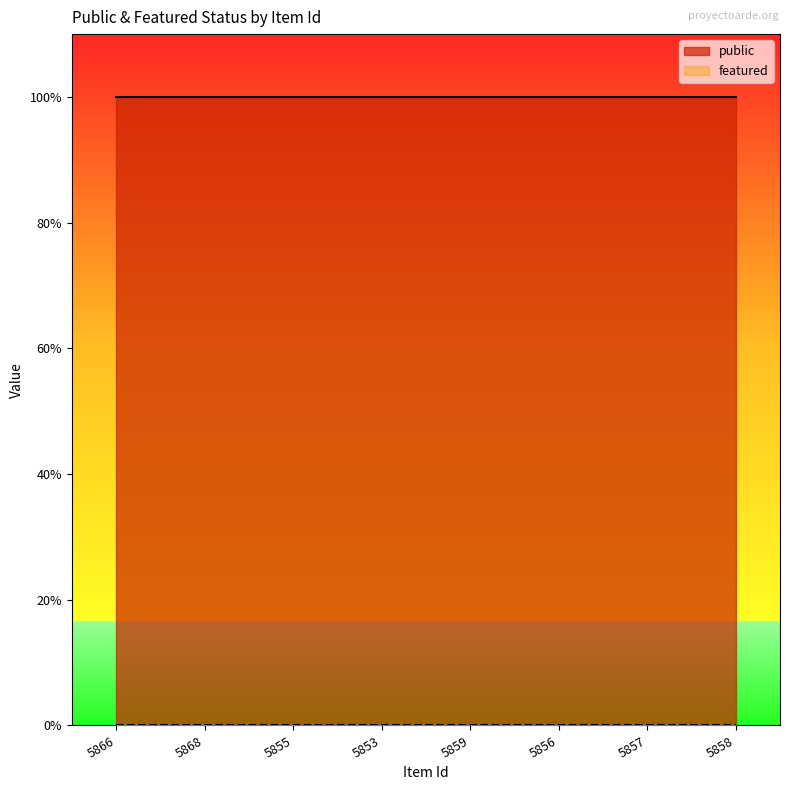

What is the label of the 4th point from the right?

5859